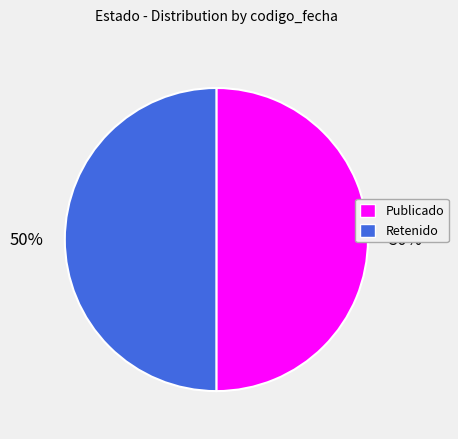

To the nearest percent, what is the average slice percentage?

50%